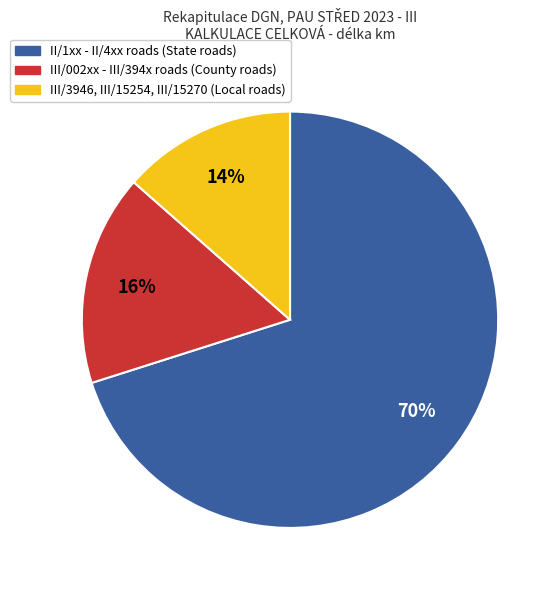

The II/1xx - II/4xx roads (State roads) slice represents 70% of the pie. True or false?

True